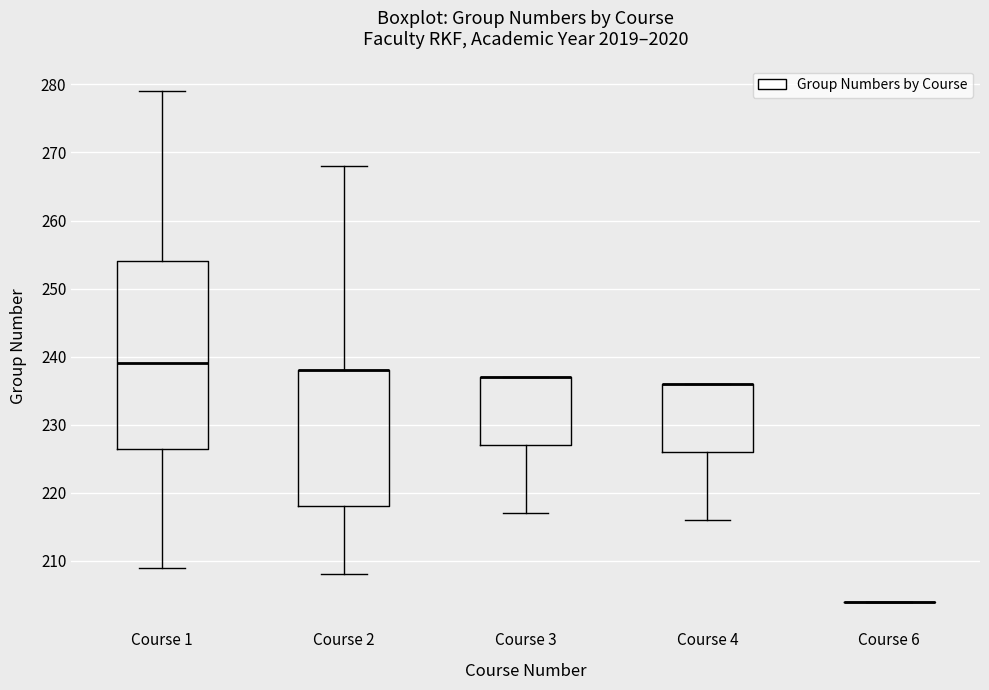

Reading left to right, read every box against the y-axis: the position of its median line, the range the box covers, and the ends of its whiskers. The values are not printed on the chart, so give them approximately, as read against the axis.

Course 1: median 239, box 227 to 254, whiskers 209 to 279
Course 2: median 238 (drawn on the box's upper edge), box 218 to 238, whiskers 208 to 268
Course 3: median 237 (drawn on the box's upper edge), box 227 to 237, whiskers 217 to 237
Course 4: median 236 (drawn on the box's upper edge), box 226 to 236, whiskers 216 to 236
Course 6: box collapsed to a line at 204, whiskers 204 to 204